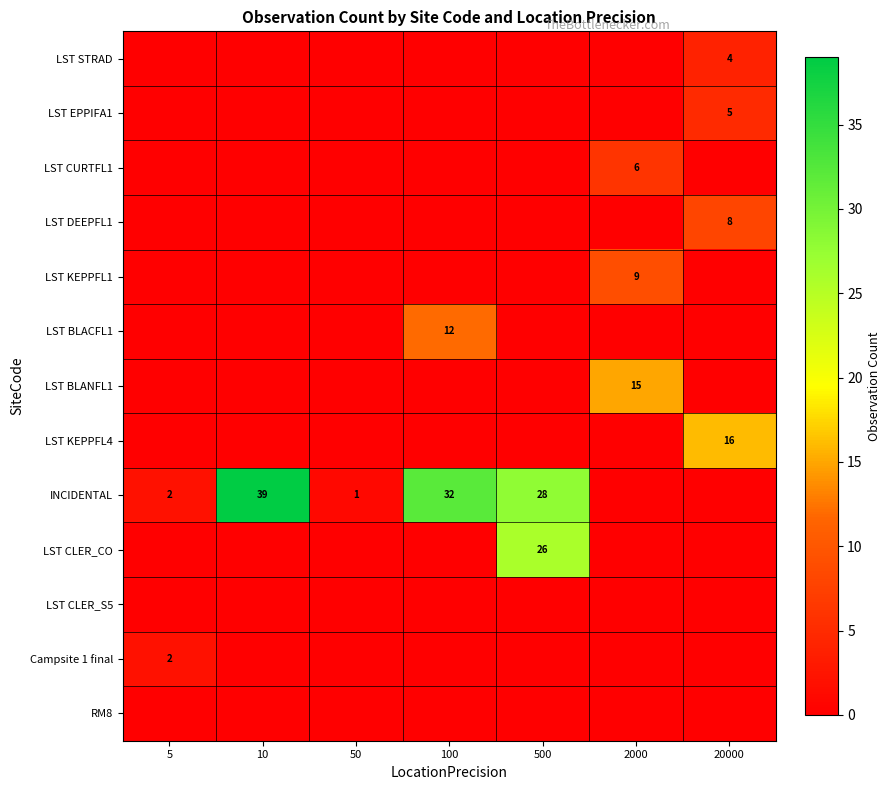

At 20000, list the series in order from smallest to largest.

LST CURTFL1, LST KEPPFL1, LST BLACFL1, LST BLANFL1, INCIDENTAL, LST CLER_CO, LST CLER_S5, Campsite 1 final, RM8, LST STRAD, LST EPPIFA1, LST DEEPFL1, LST KEPPFL4